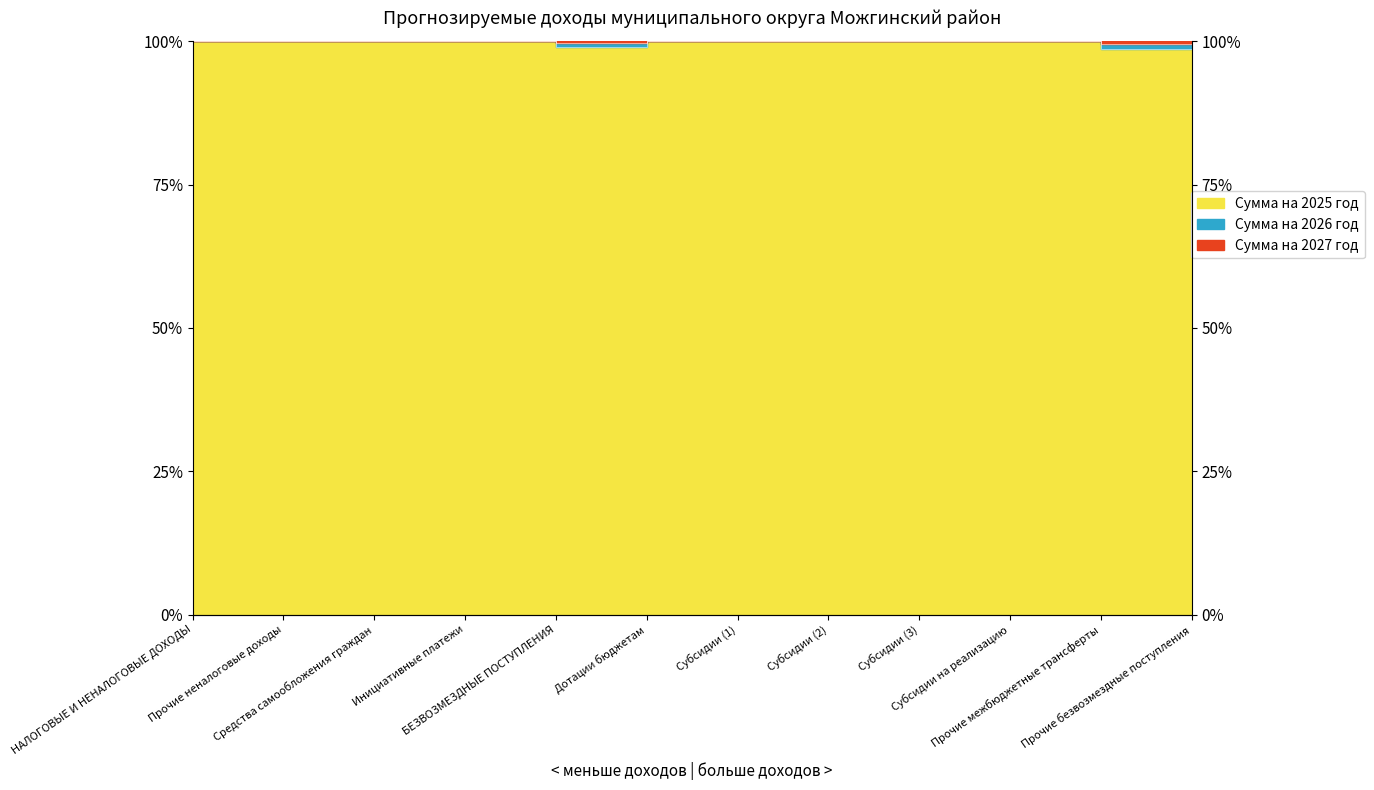

The Сумма на 2026 год series shows 57.7 at Субсидии (3). True or false?

False